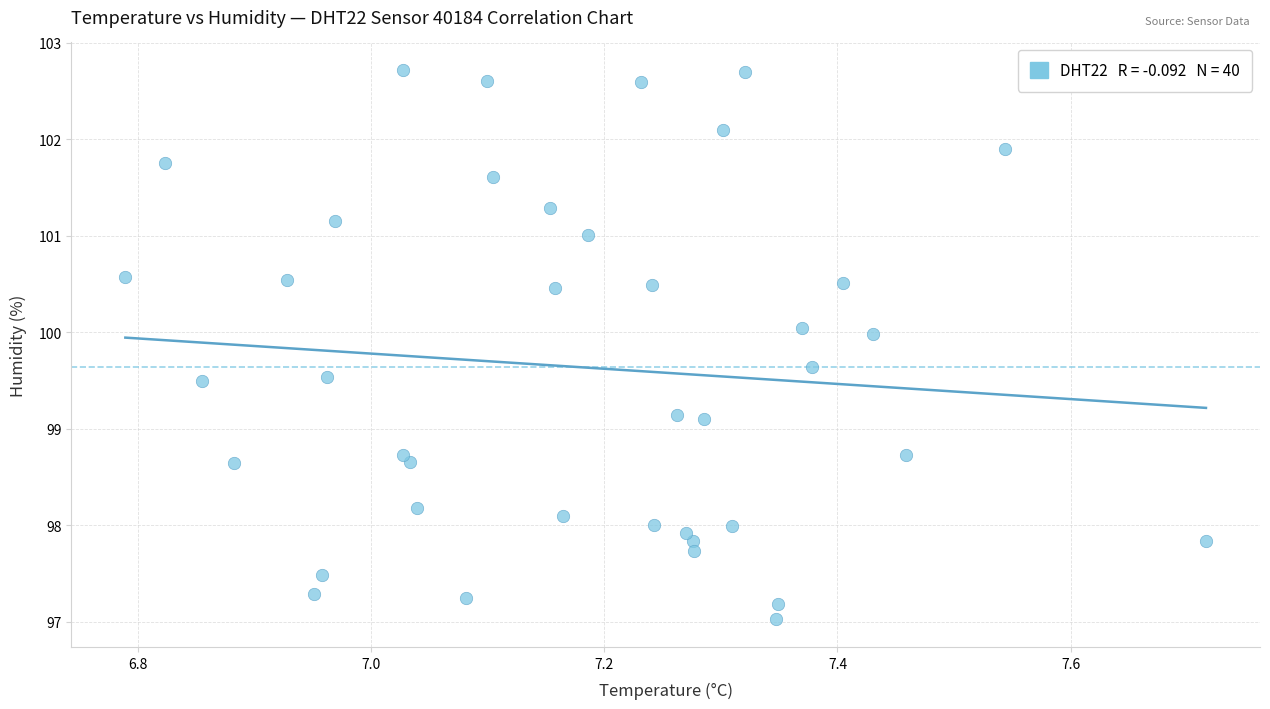

What is the range of X values (max minus min)?

0.9